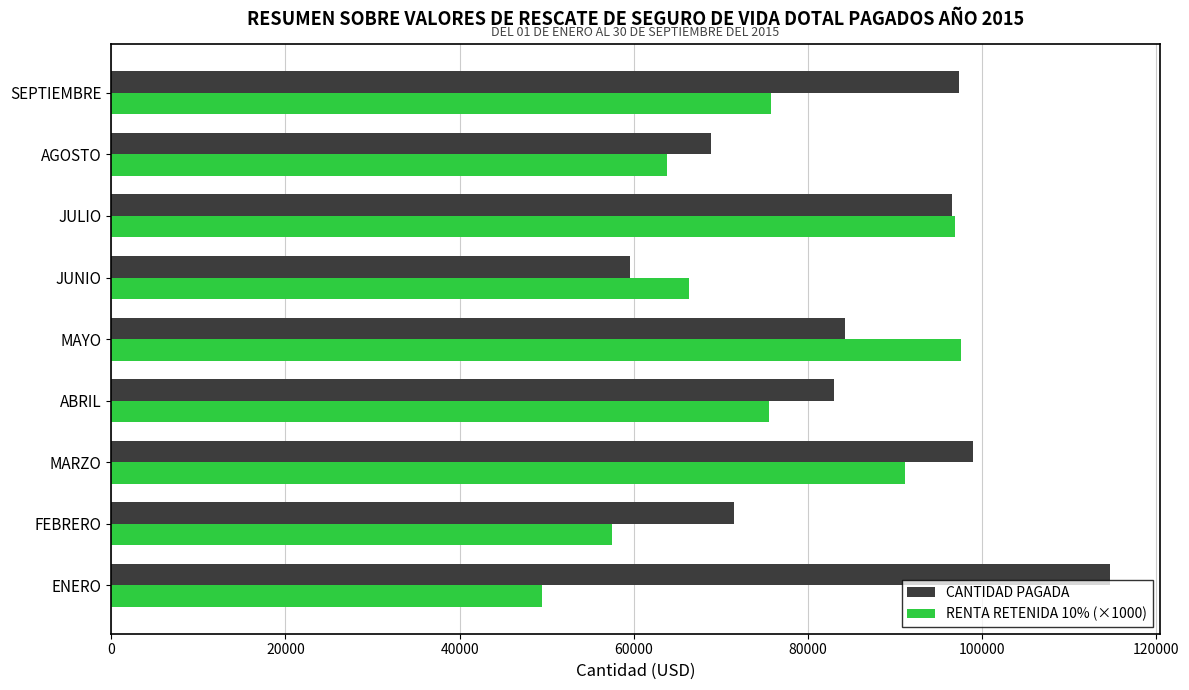

What is the sum of the CANTIDAD PAGADA values at AGOSTO and MAYO?

153106.6